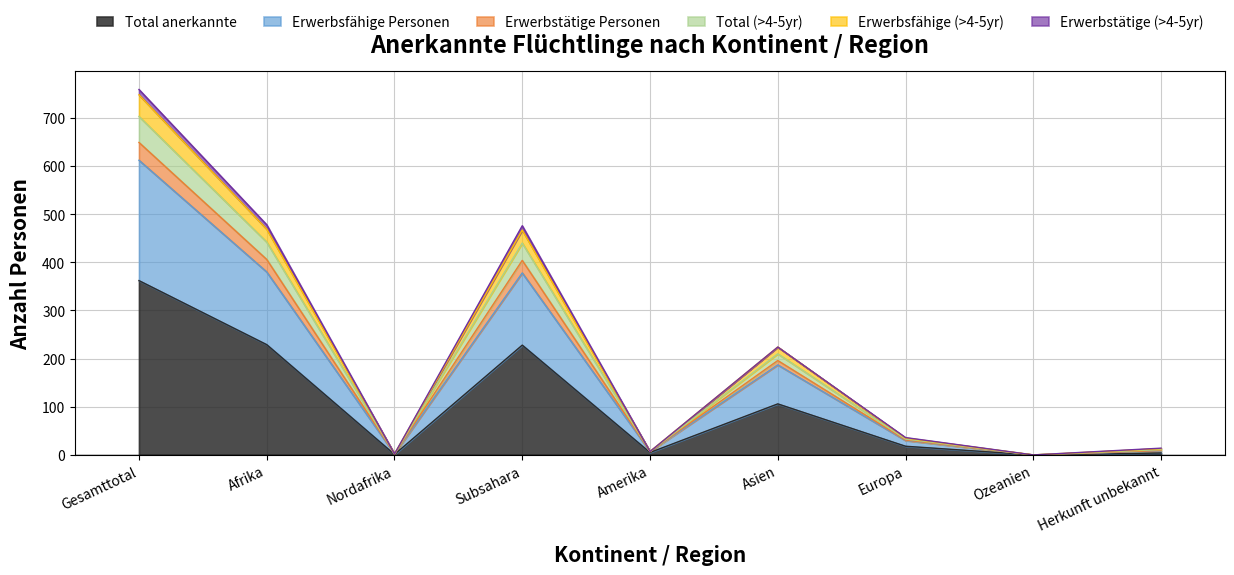

What is the highest value of the Total anerkannte series?

362